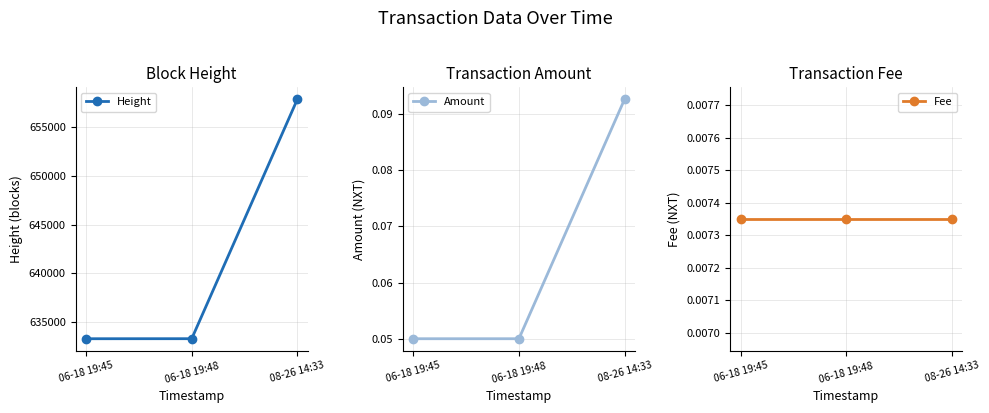

The Height series shows 633266.0 at 06-18 19:45. True or false?

True